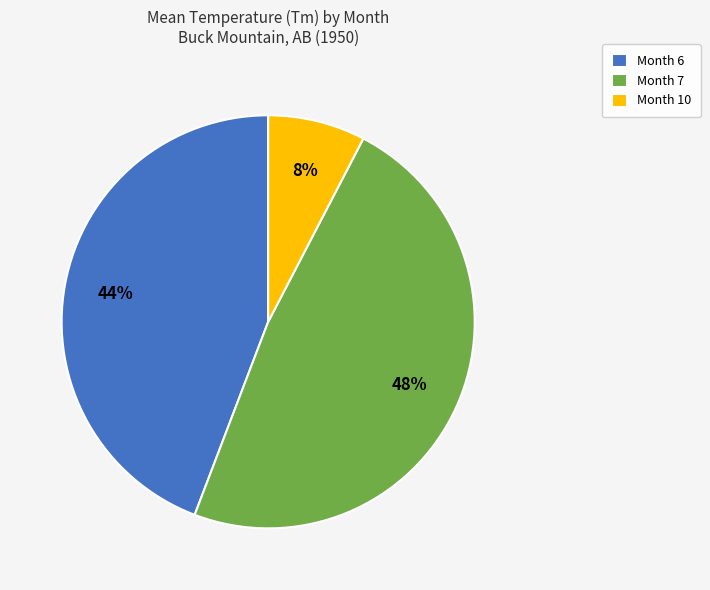

To the nearest percent, what is the combined percentage of Month 6 and Month 10?

52%